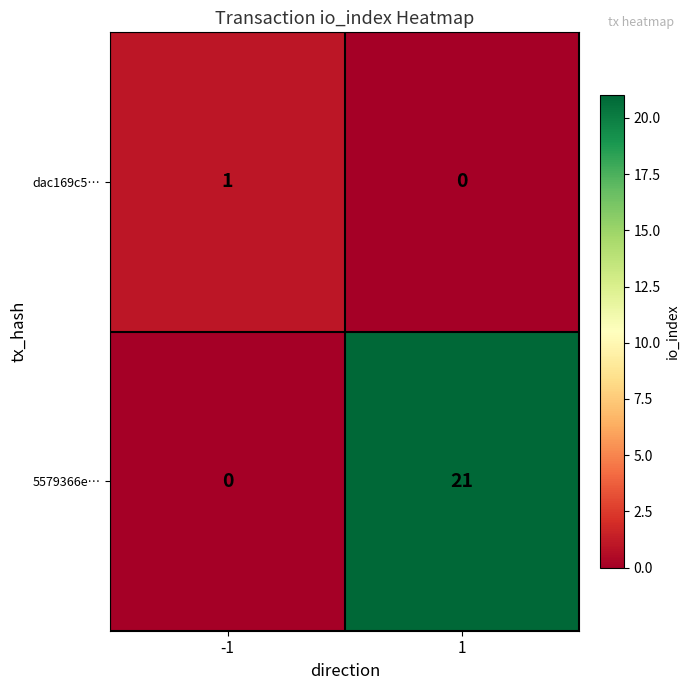

Reading right to left, extract all data points from this chart.

dac169c5…: 0	1
5579366e…: 21	0